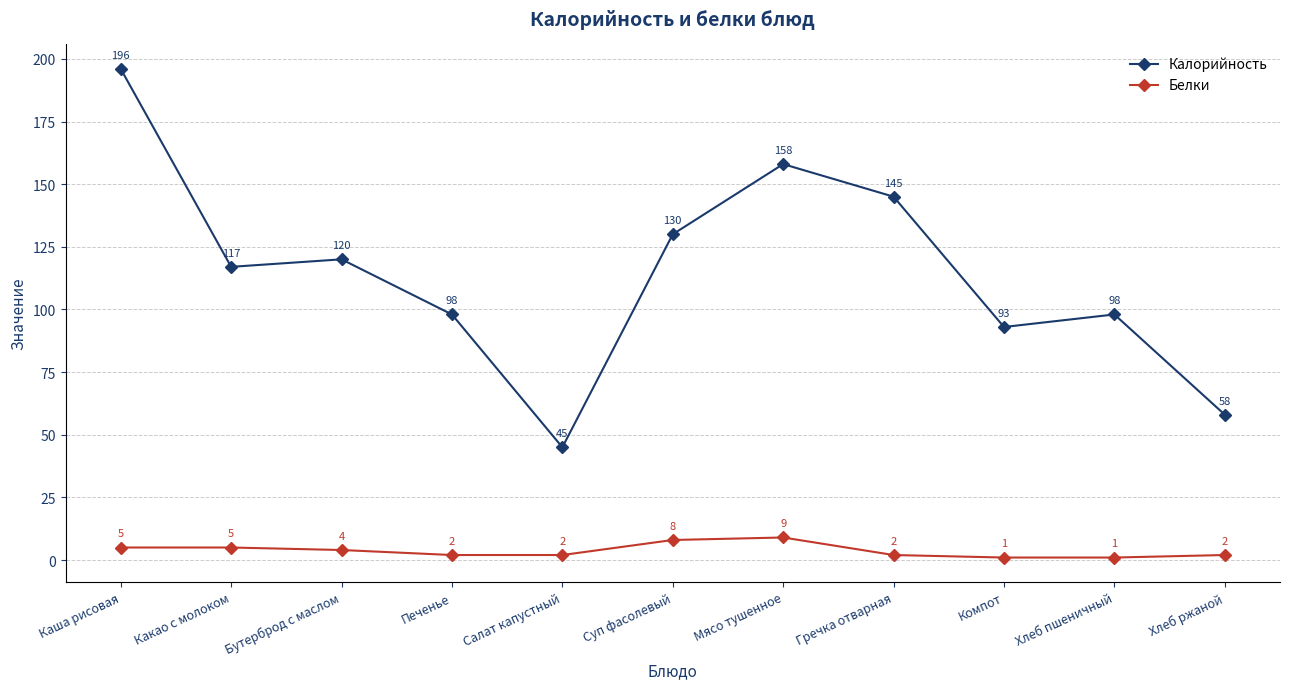

Rank the series by their average value, from highest to lowest.

Калорийность, Белки